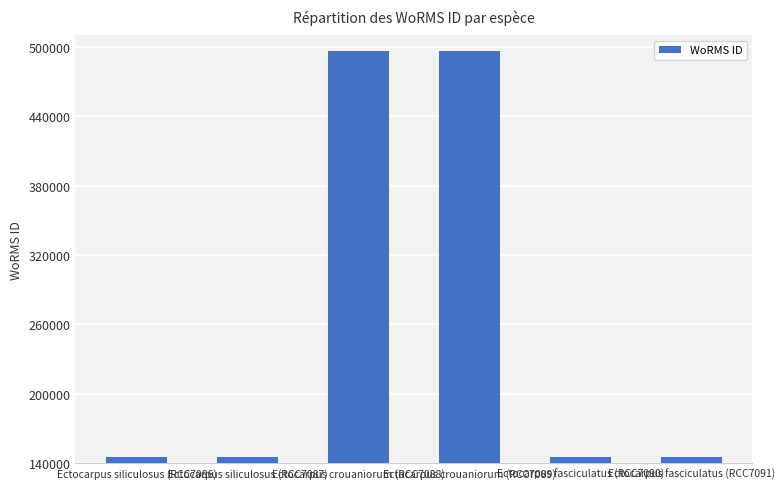

How many bars are there in total?

6